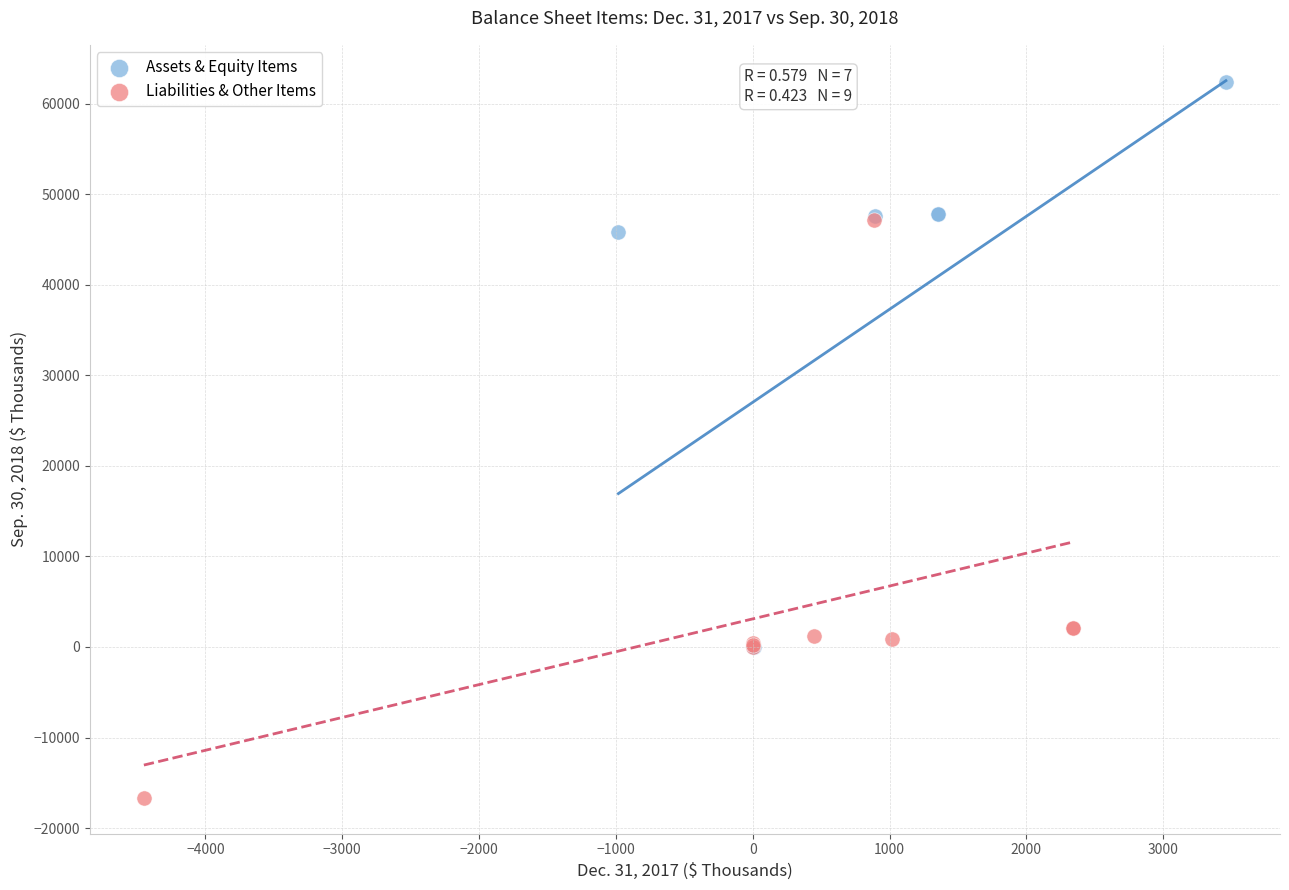

Which series reaches the minimum Y coordinate?

Liabilities & Other Items